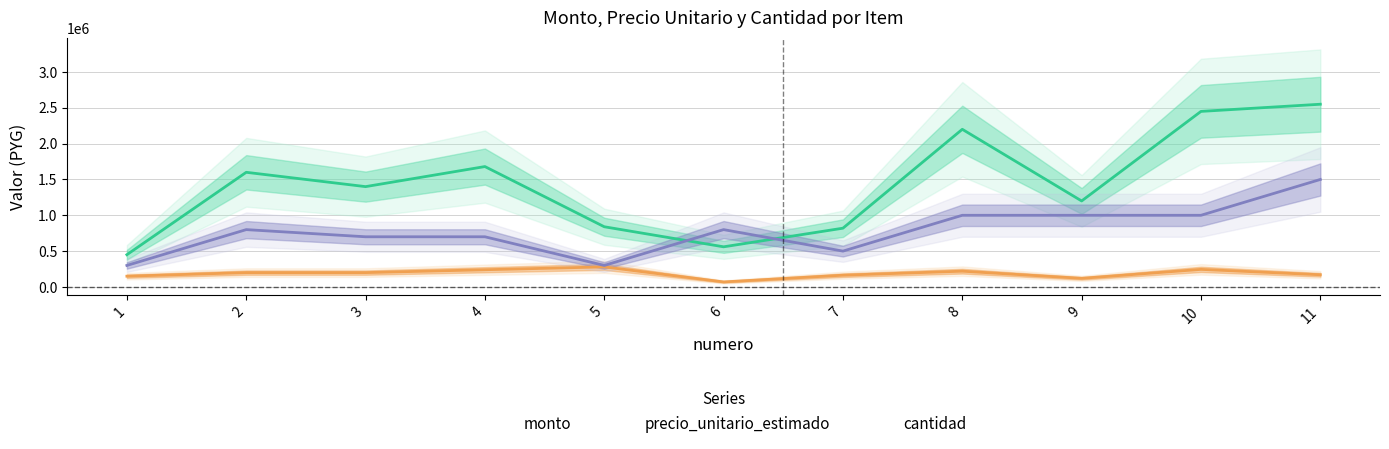

Where is precio_unitario_estimado nearest to the value 175000?

11